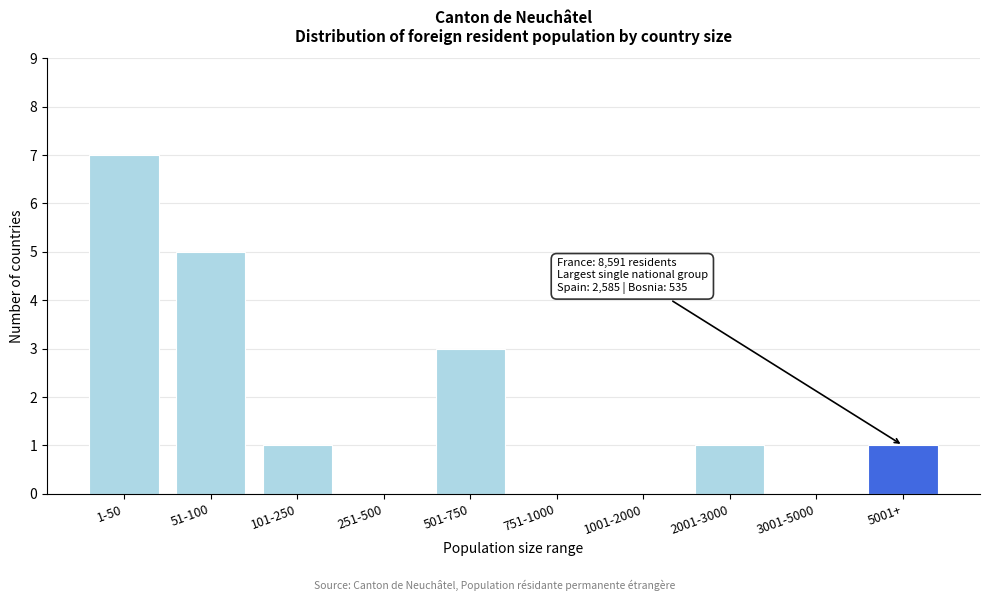

Reading left to right, what are all the values shown in this chart?

1-50=7	51-100=5	101-250=1	251-500=0	501-750=3	751-1000=0	1001-2000=0	2001-3000=1	3001-5000=0	5001+=1